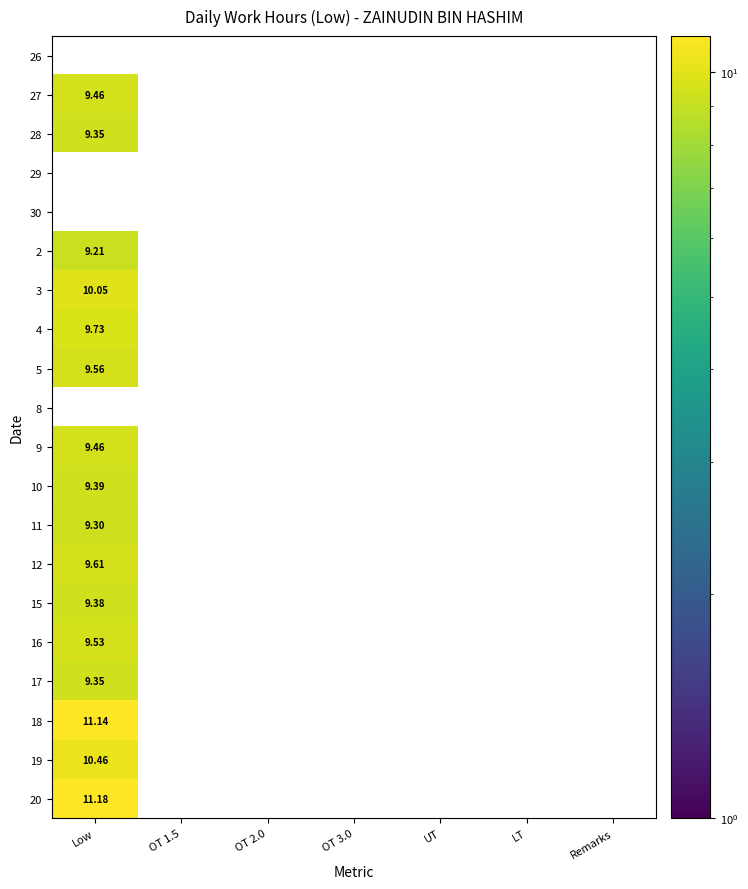

At which label does 15 reach its peak?

Low